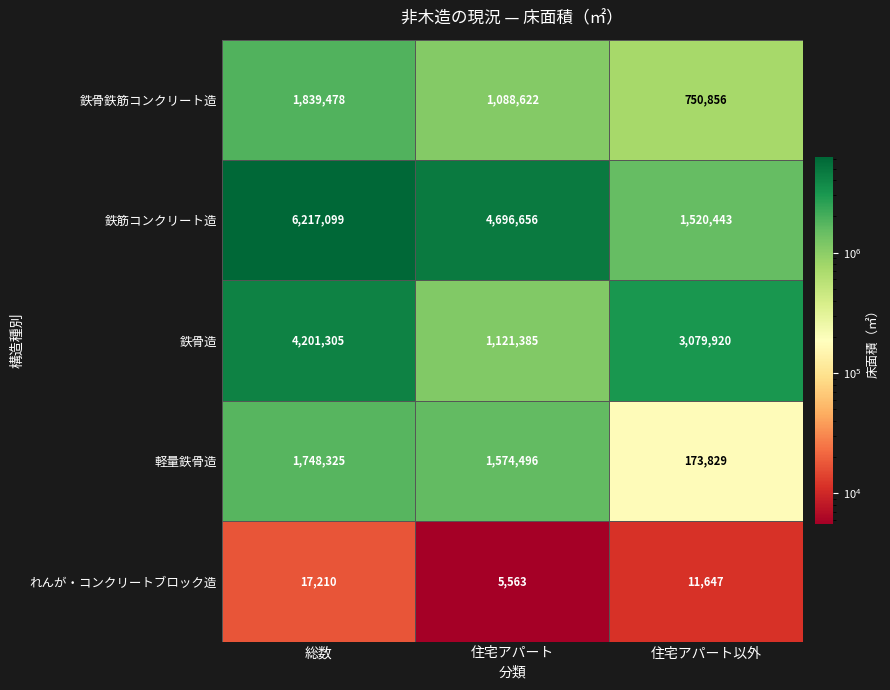

What is the greatest value displayed?

6217099